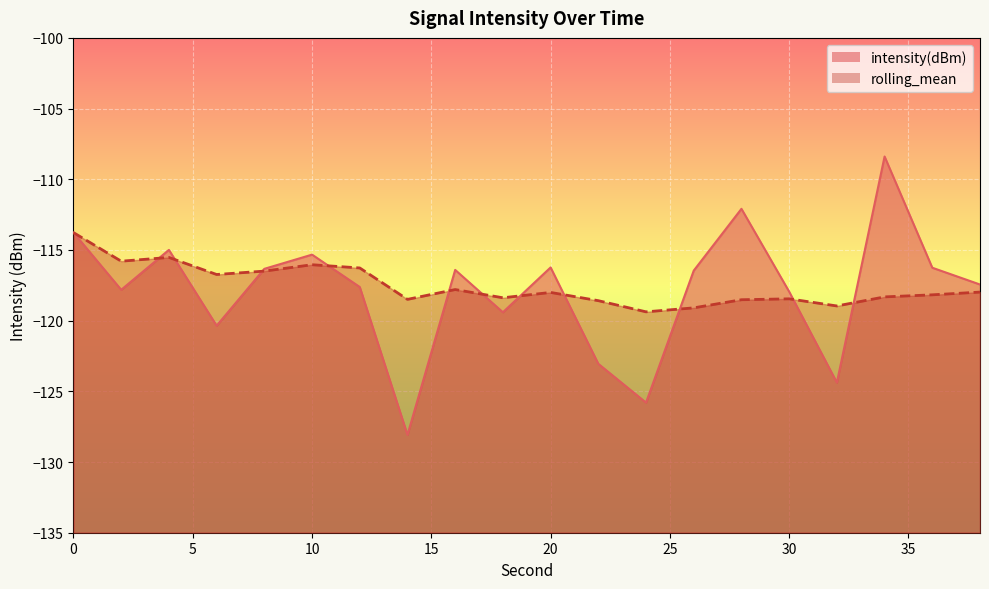

What is the maximum value for rolling_mean?

-113.8